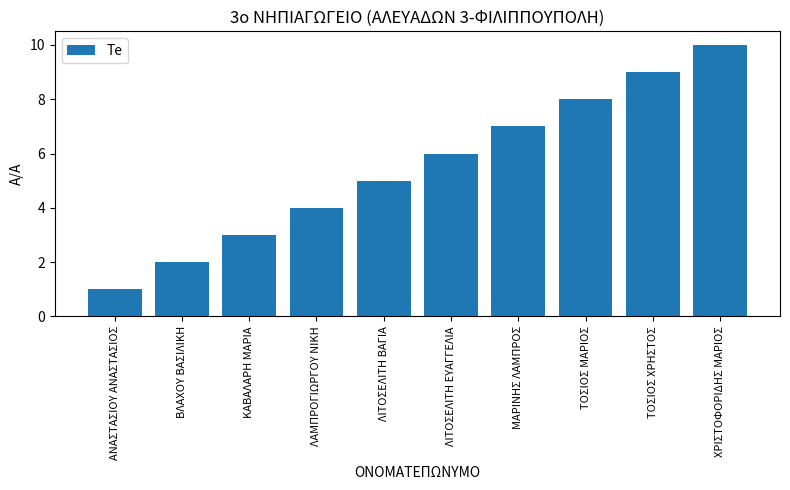

What is the maximum value shown in the chart?

10